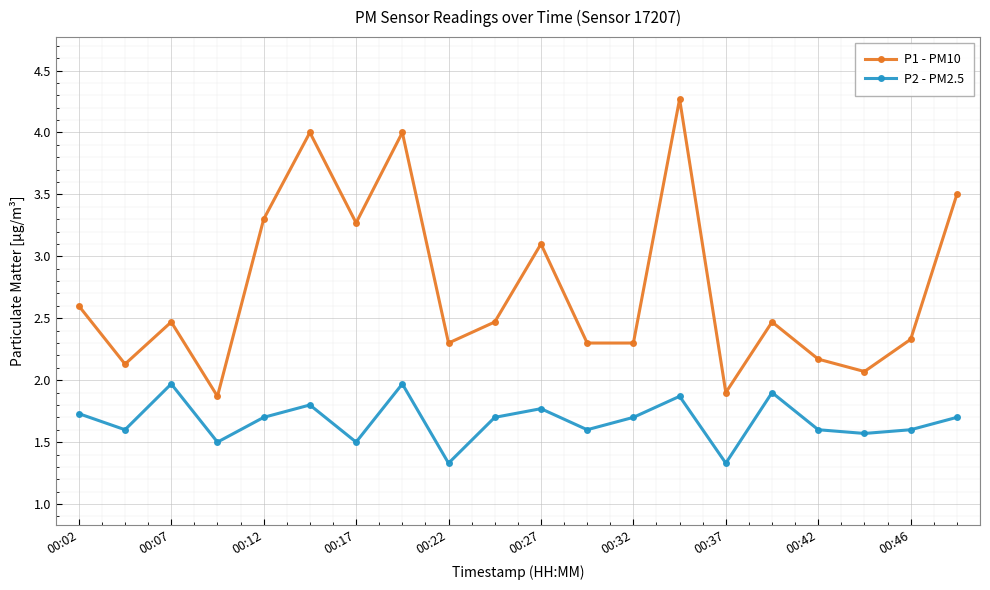

Reading left to right, transcribe all the data shown in this chart.

P1 - PM10: 2.6	2.1	2.5	1.9	3.3	4.0	3.3	4.0	2.3	2.5	3.1	2.3	2.3	4.3	1.9	2.5	2.2	2.1	2.3	3.5
P2 - PM2.5: 1.7	1.6	2.0	1.5	1.7	1.8	1.5	2.0	1.3	1.7	1.8	1.6	1.7	1.9	1.3	1.9	1.6	1.6	1.6	1.7